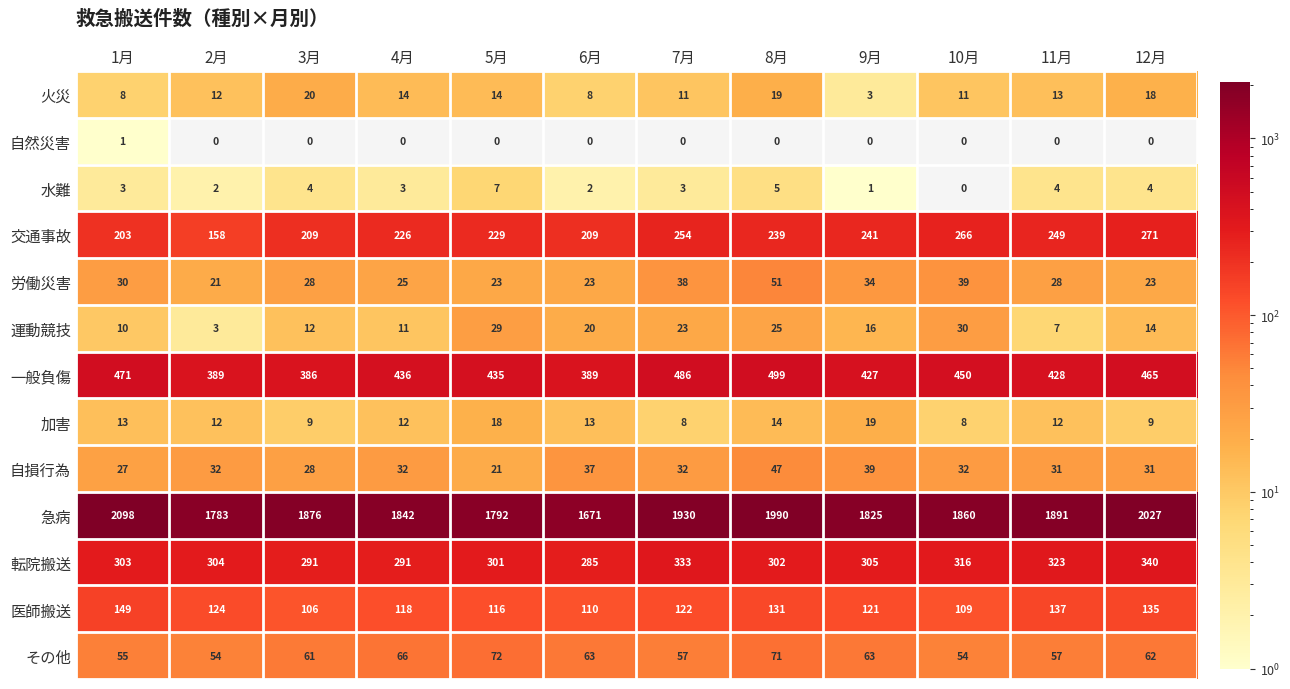

The 水難 series shows 1 at 11月. True or false?

False